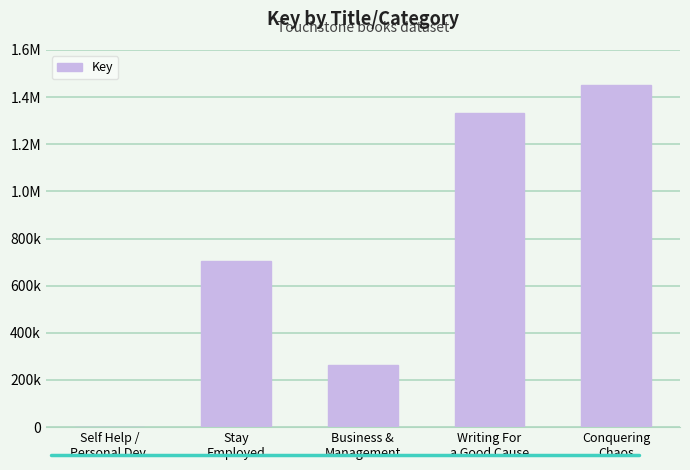

Are the bars horizontal?

No